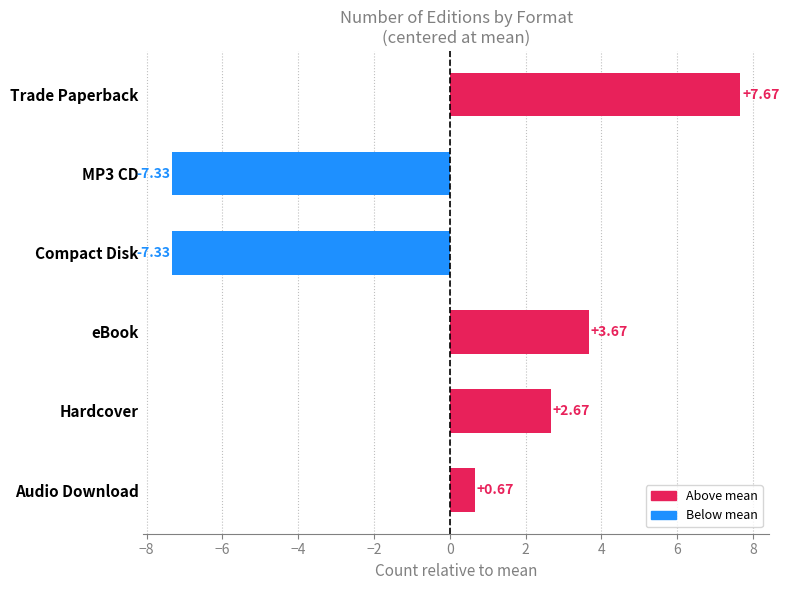

At which label is the value closest to 0?

Audio Download